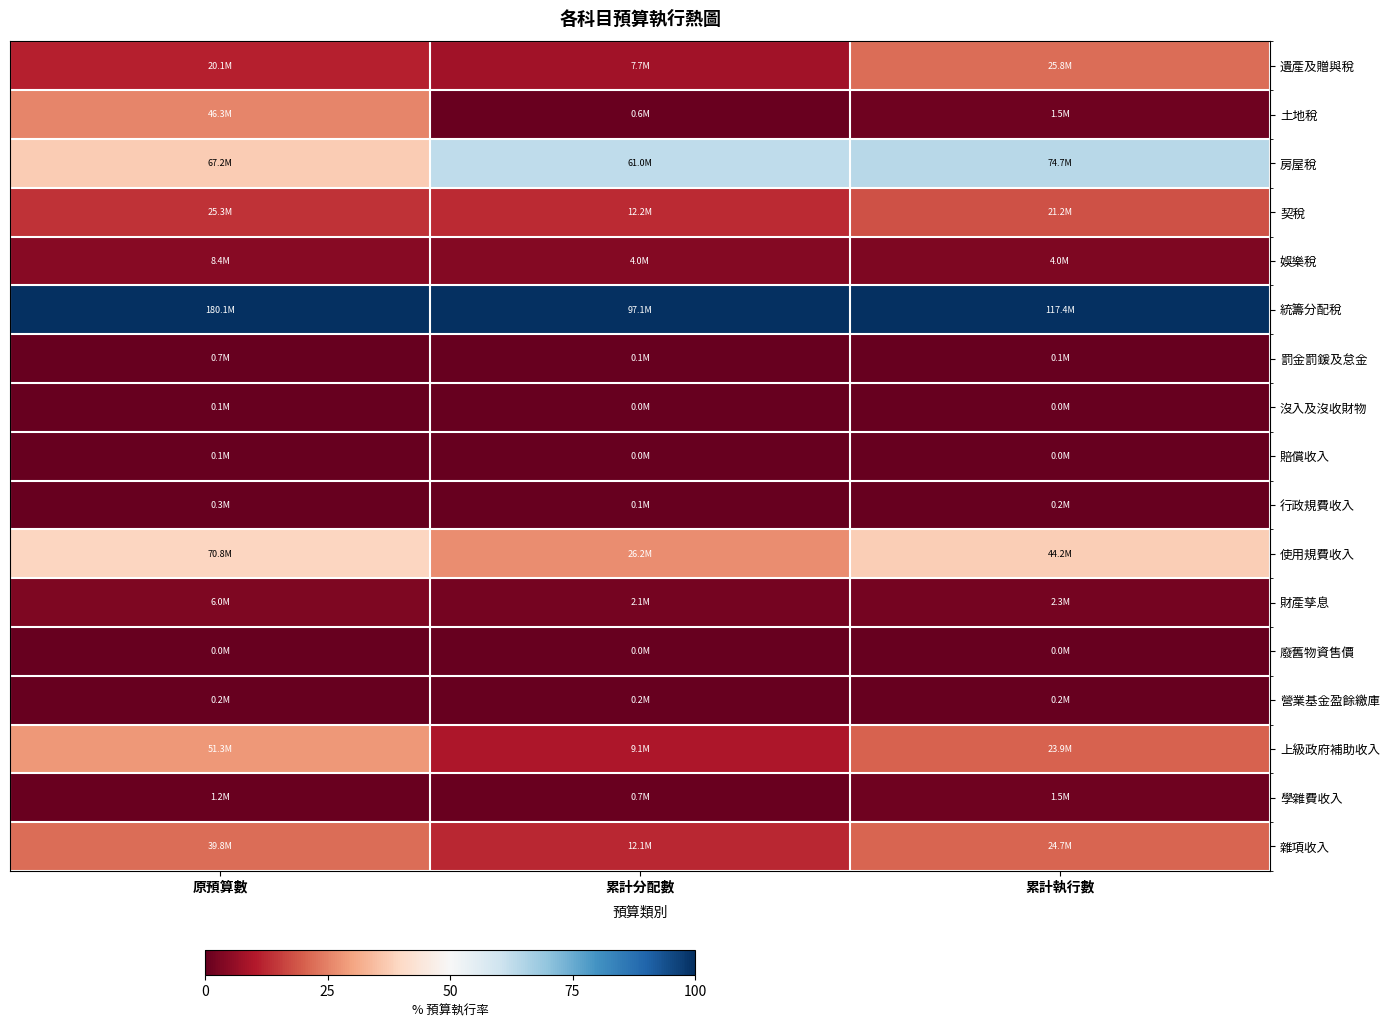

Rank the series at 累計執行數 from lowest to highest value.

沒入及沒收財物, 賠償收入, 廢舊物資售價, 罰金罰鍰及怠金, 行政規費收入, 營業基金盈餘繳庫, 學雜費收入, 土地稅, 財產孳息, 娛樂稅, 契稅, 上級政府補助收入, 雜項收入, 遺產及贈與稅, 使用規費收入, 房屋稅, 統籌分配稅